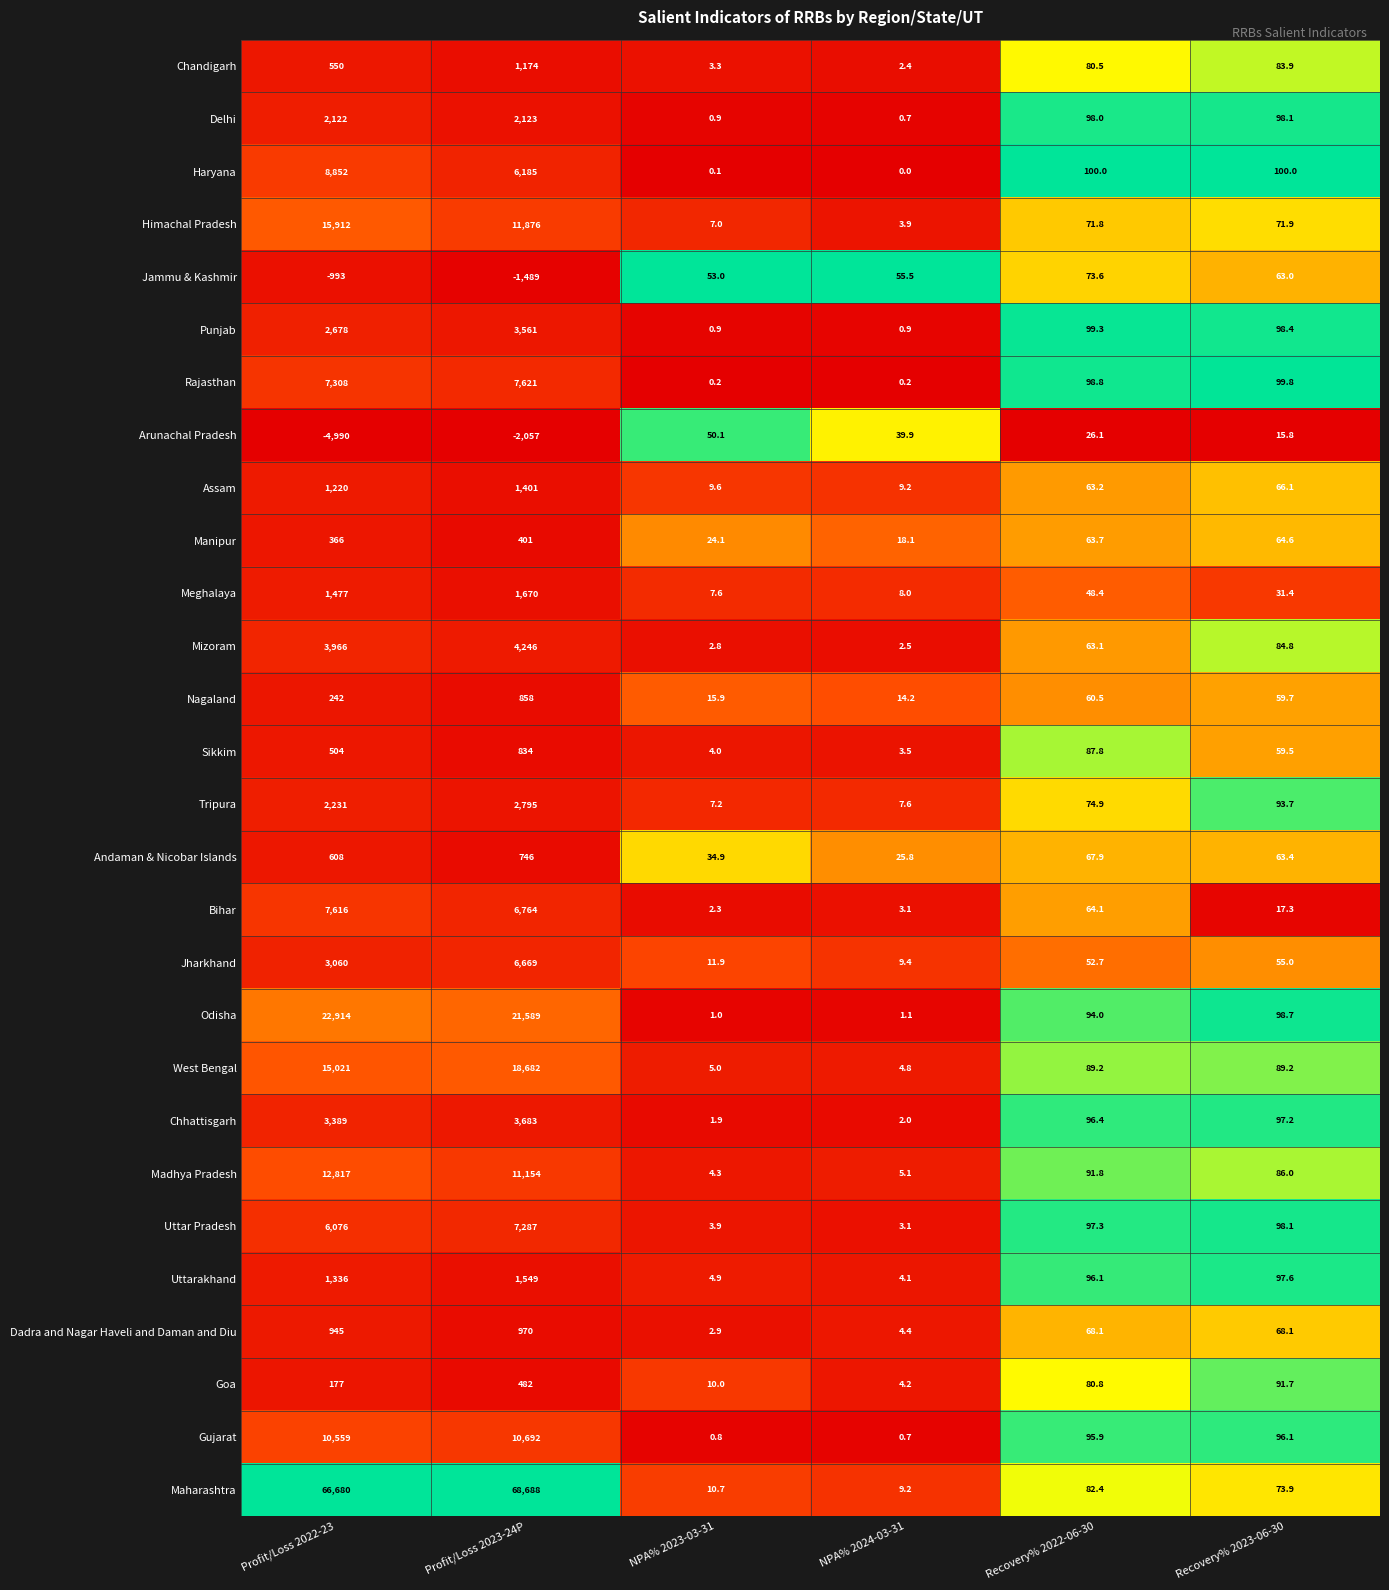

At which label does Tripura first exceed 93?

Profit/Loss 2022-23